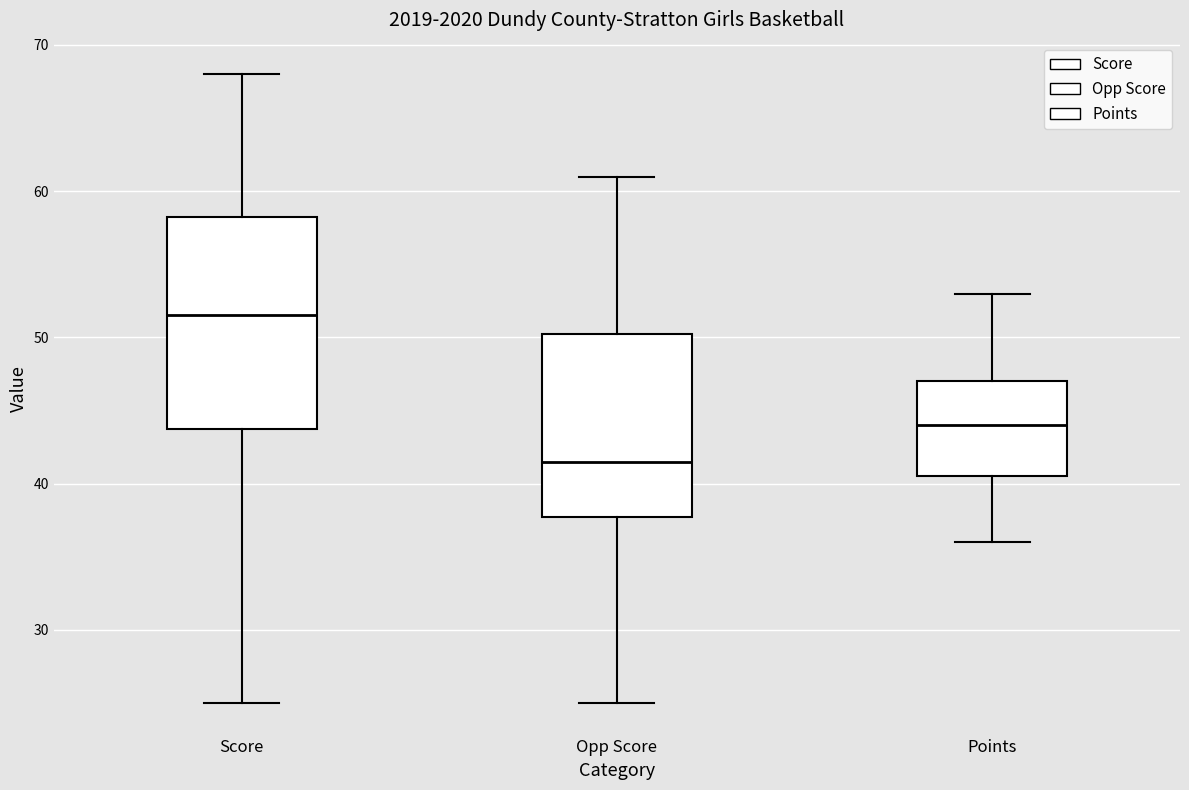

Where does the lower whisker of the box for Score end on the y-axis? The values are not printed on the chart, so give them approximately, as read against the axis.

25